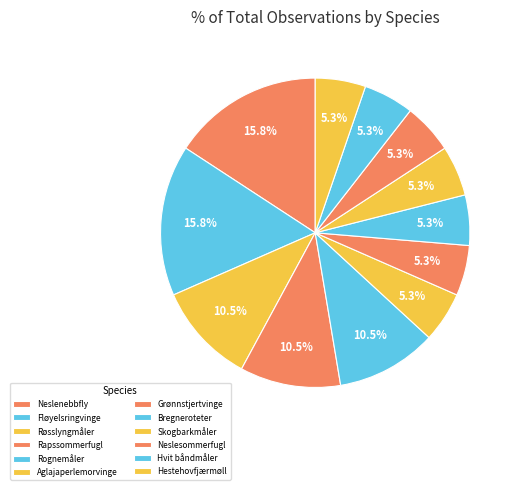

To the nearest percent, what is the combined percentage of Skogbarkmåler and Aglajaperlemorvinge?

11%